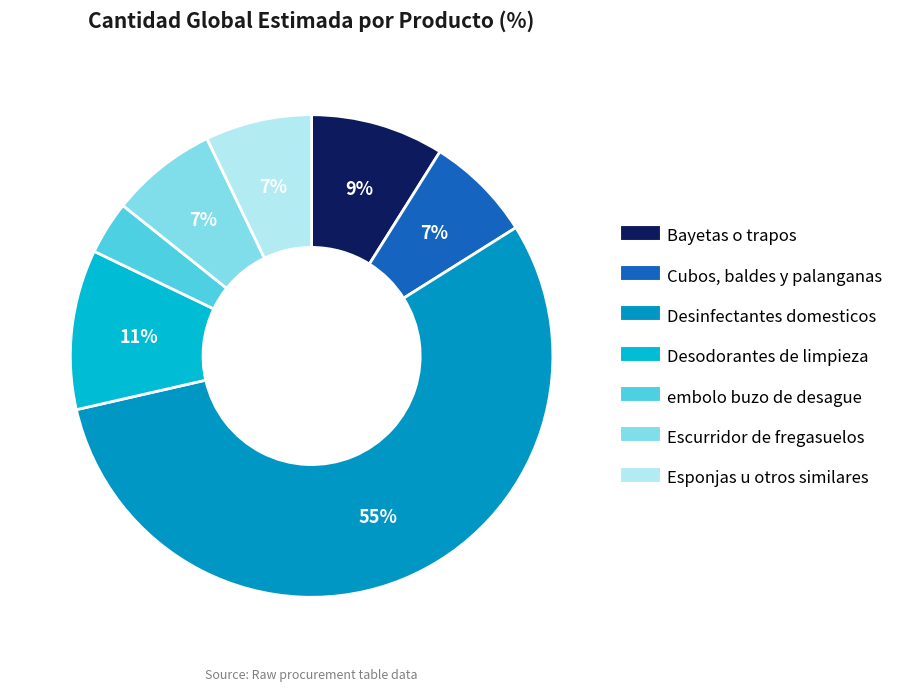

To the nearest percent, what percentage of the pie is Esponjas u otros similares?

7%